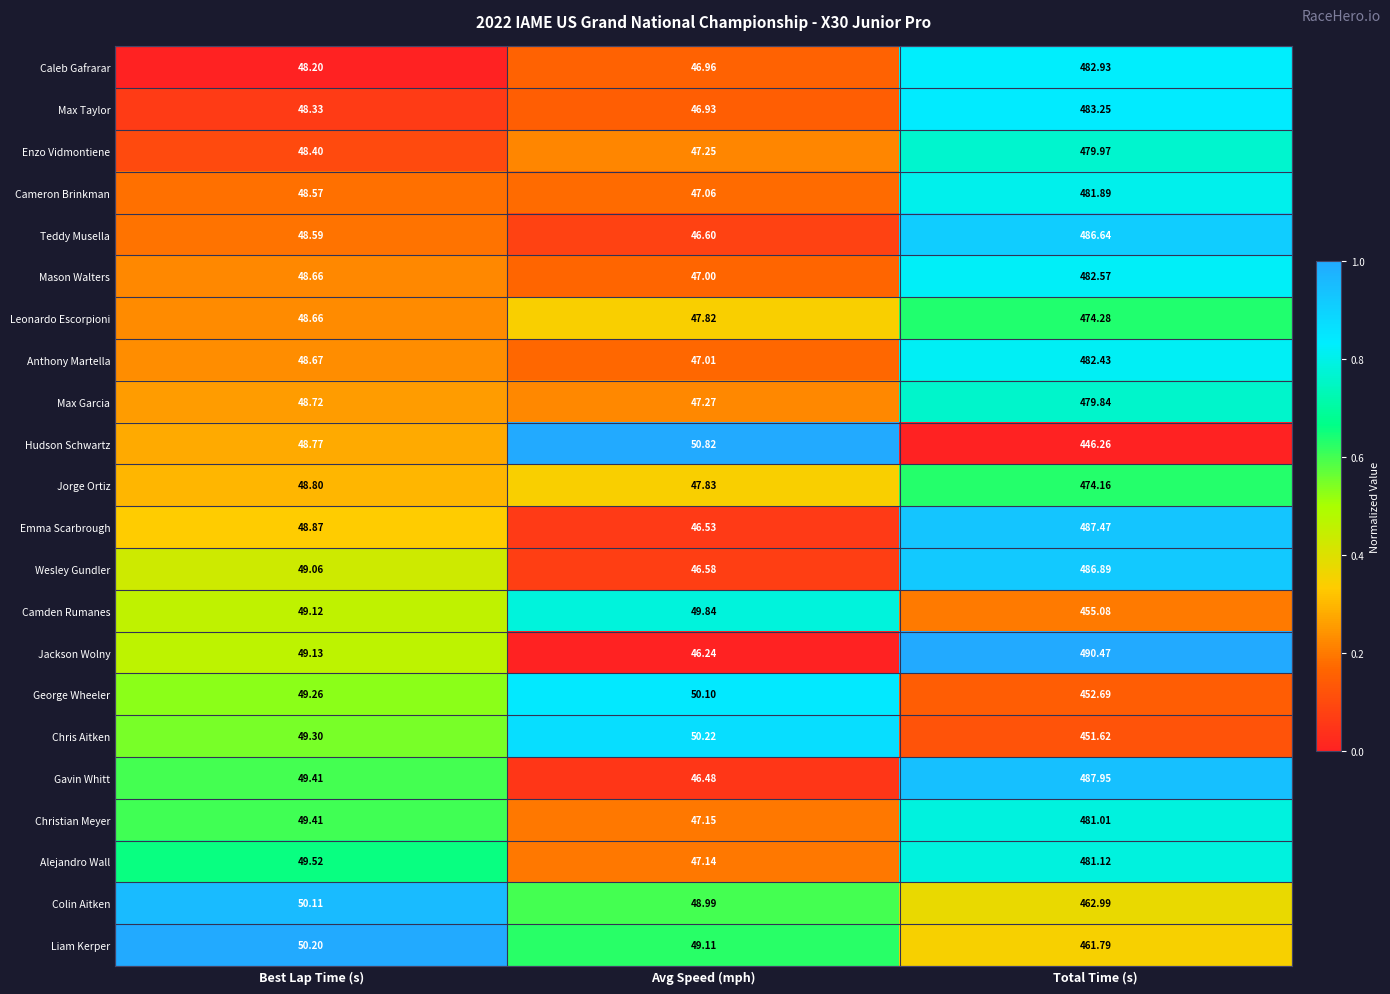

At which label does Enzo Vidmontiene reach its peak?

Total Time (s)